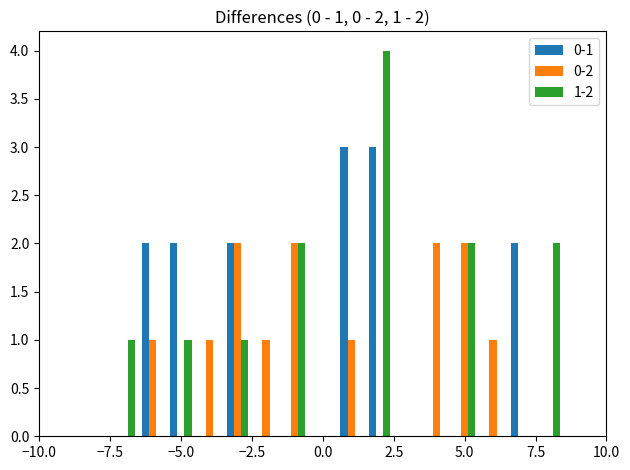

What is the maximum value shown in the chart?

4